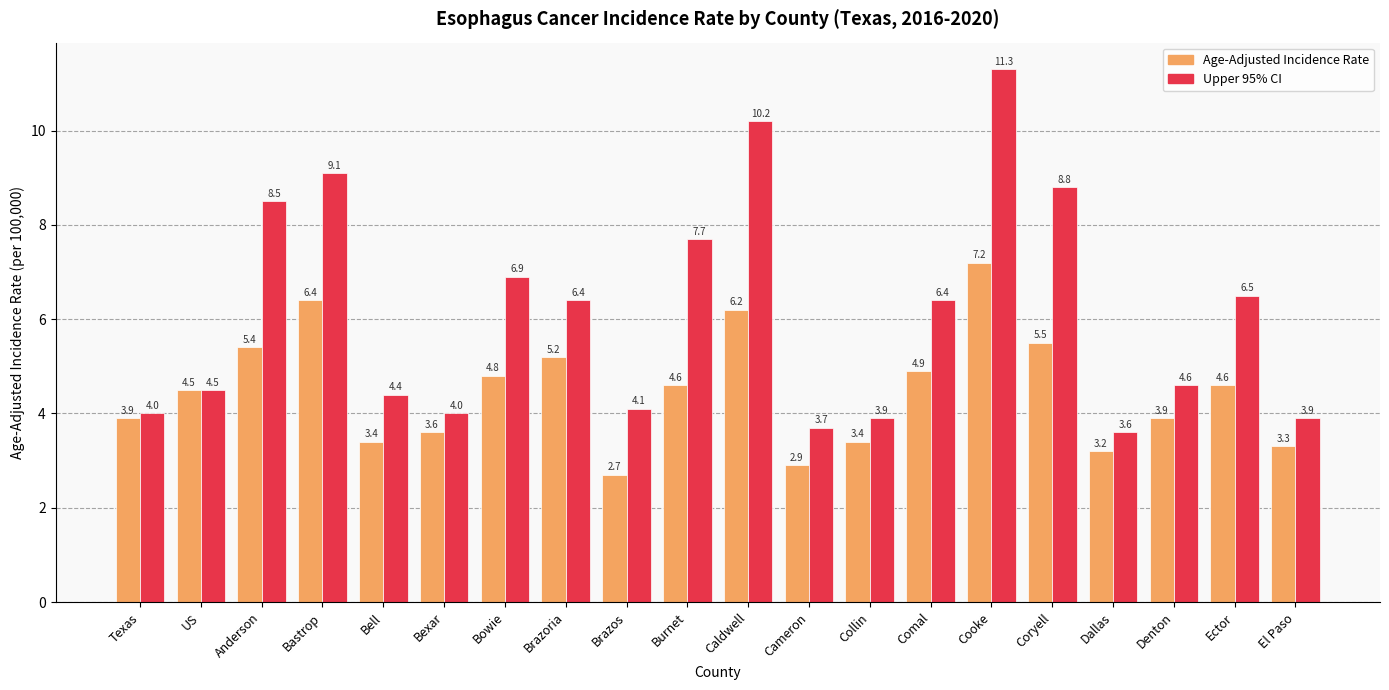

What position from the left is Brazoria?

8